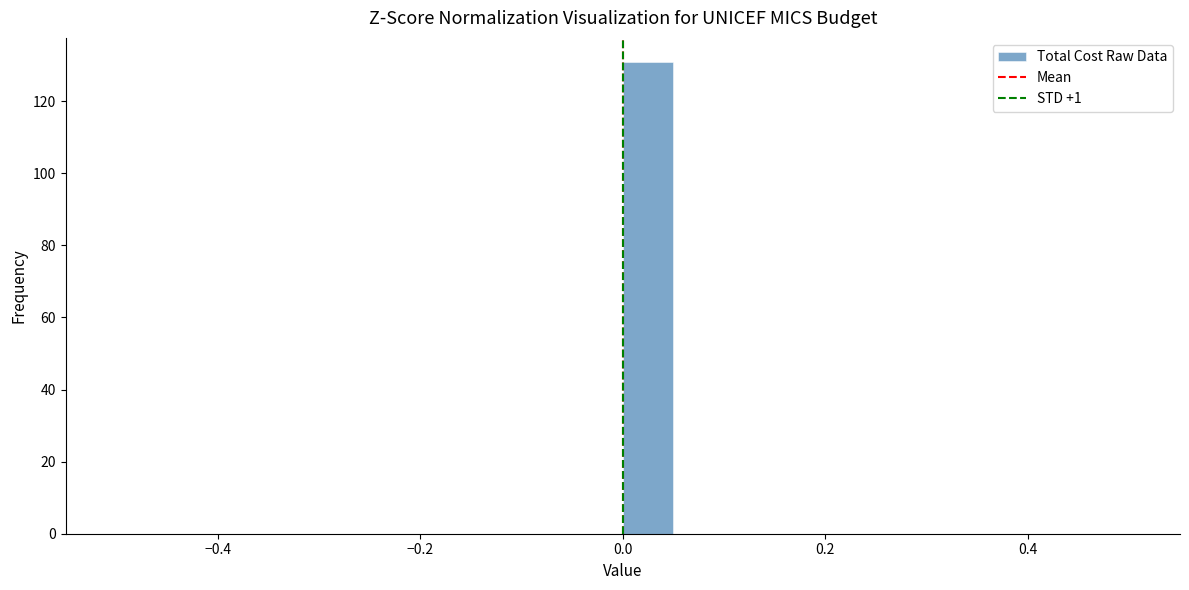

Read against the x-axis, roughly where is the centre of the tallest bar?

0.02